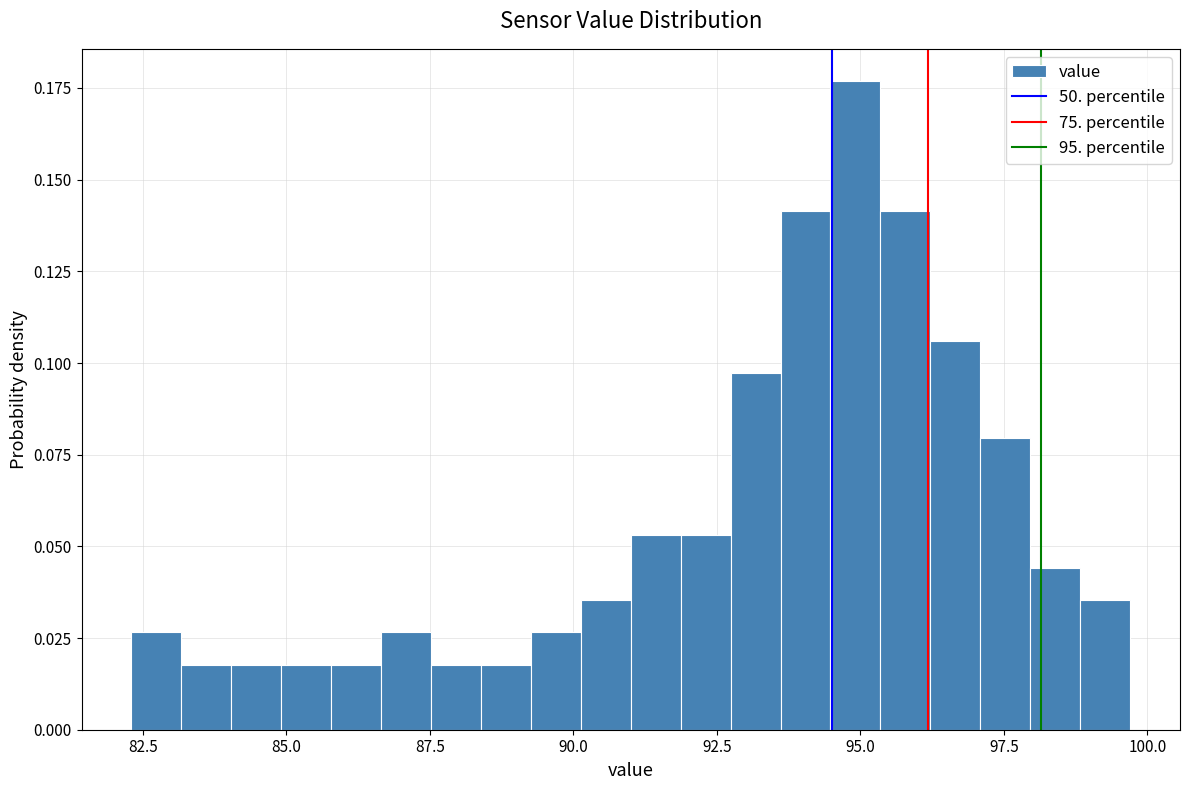

Around what value on the x-axis is the tallest bar? Give the approximate position of its centre, as read against the axis.

95.0